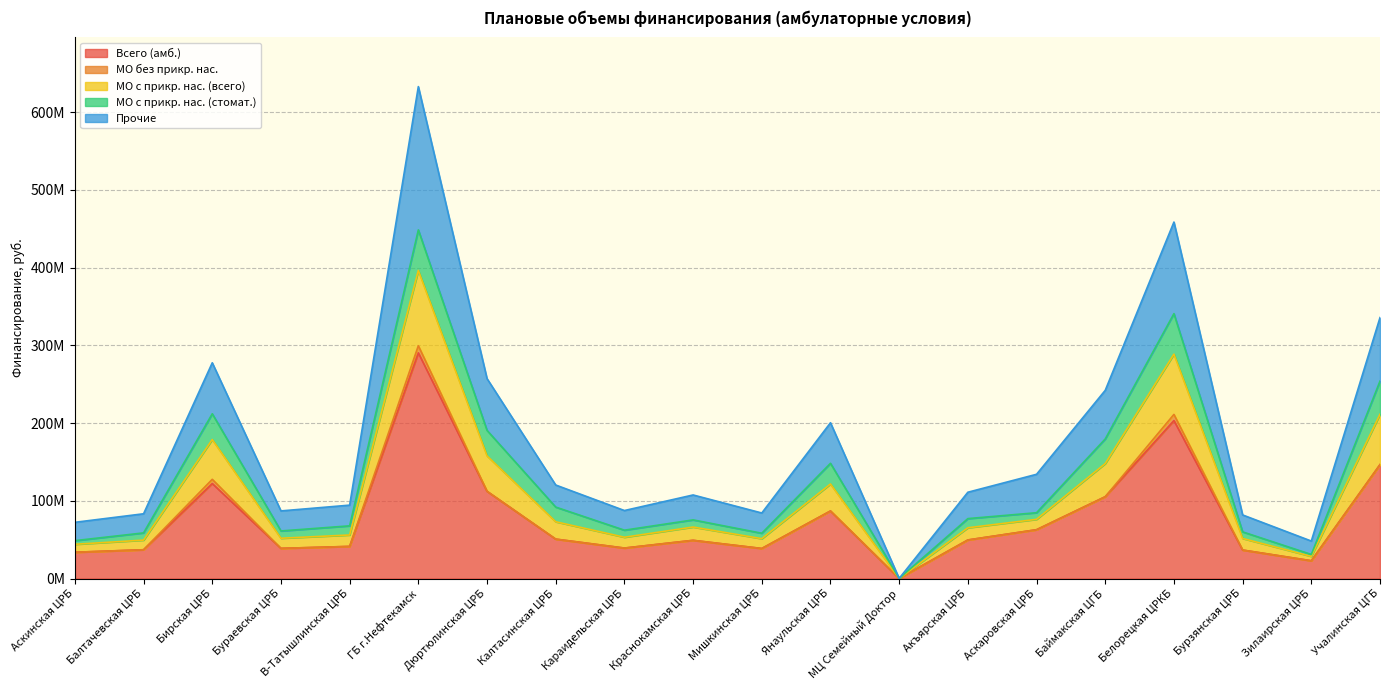

Read the МО с прикр. нас. (всего) value at МЦ Семейный Доктор, to the nearest 50.

146000